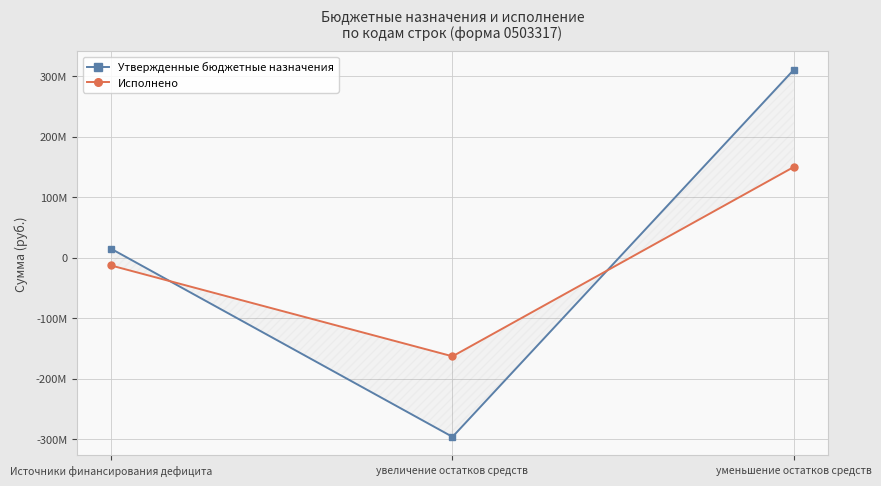

What is the total value across all series at Источники финансирования дефицита?

2084906.5